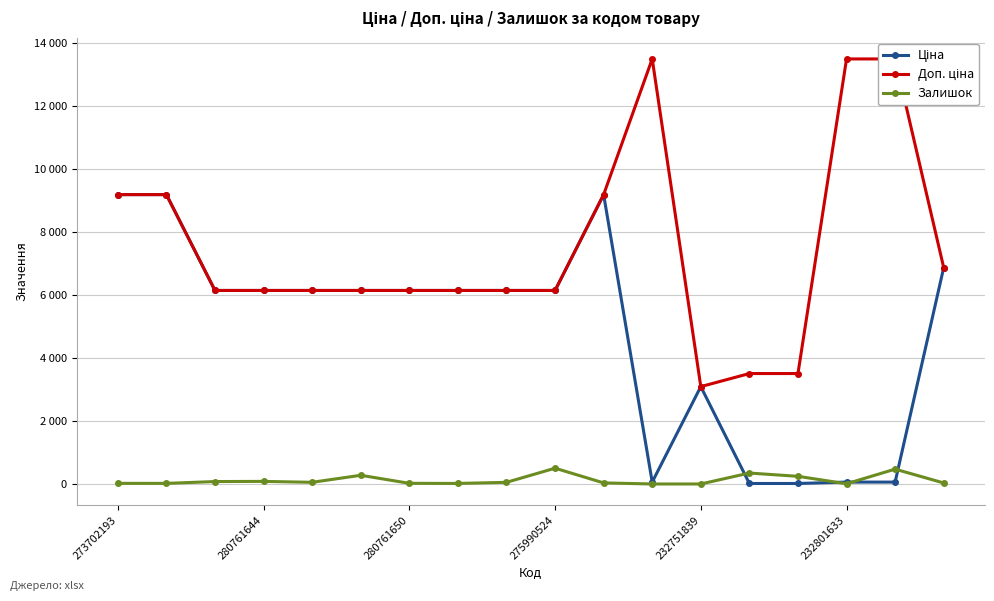

What are all the series names shown in the legend?

Ціна, Доп. ціна, Залишок